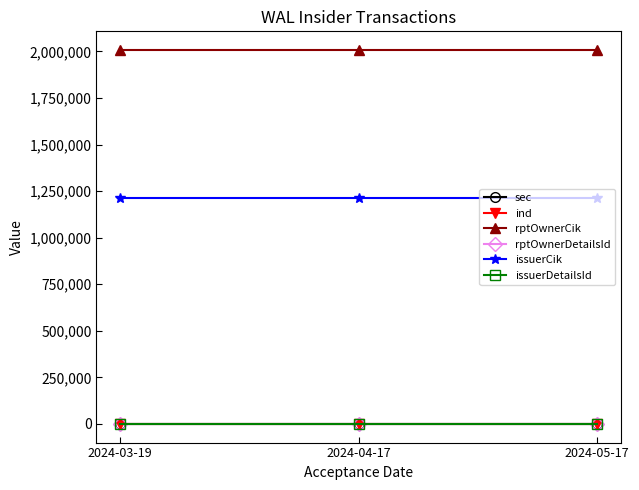

What is the greatest value displayed?

2007542